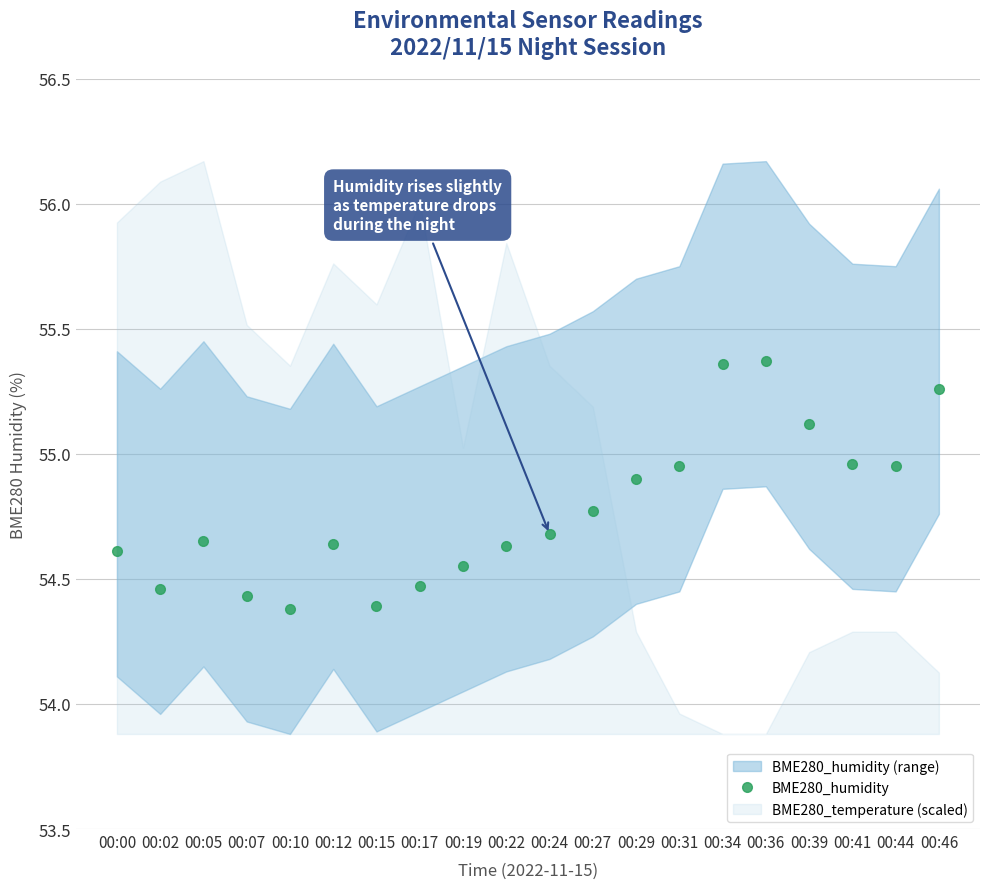

Reading left to right, extract all data points from this chart.

54.6	54.5	54.6	54.4	54.4	54.6	54.4	54.5	54.5	54.6	54.7	54.8	54.9	55.0	55.4	55.4	55.1	55.0	55.0	55.3